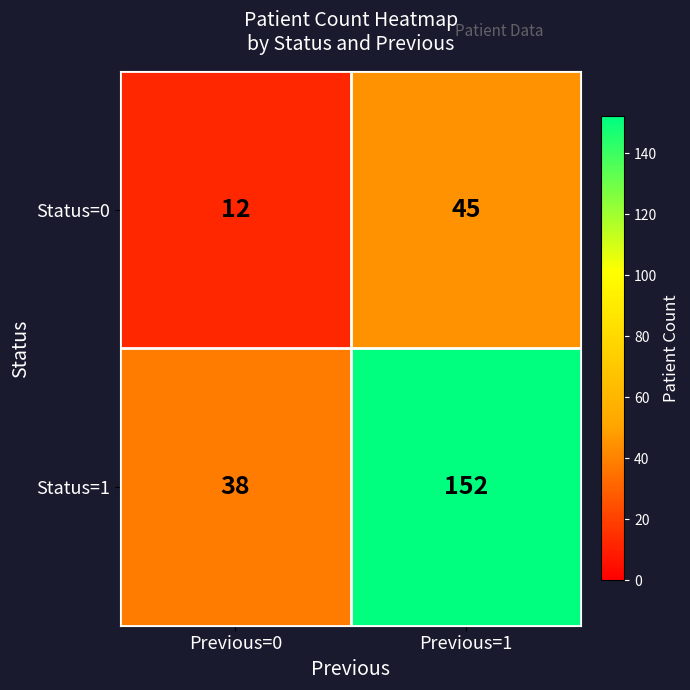

Where is Status=1 nearest to the value 95?

Previous=0